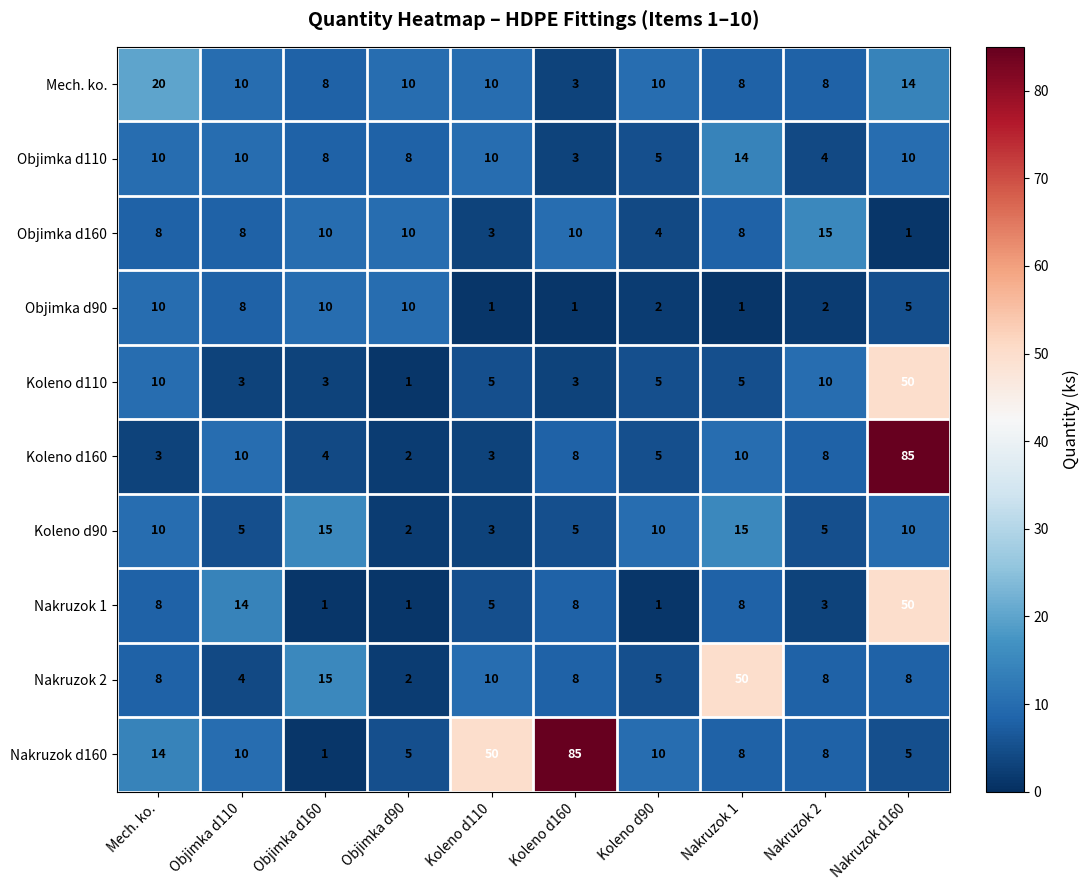

What is the total value across all series at Mech. ko.?

101